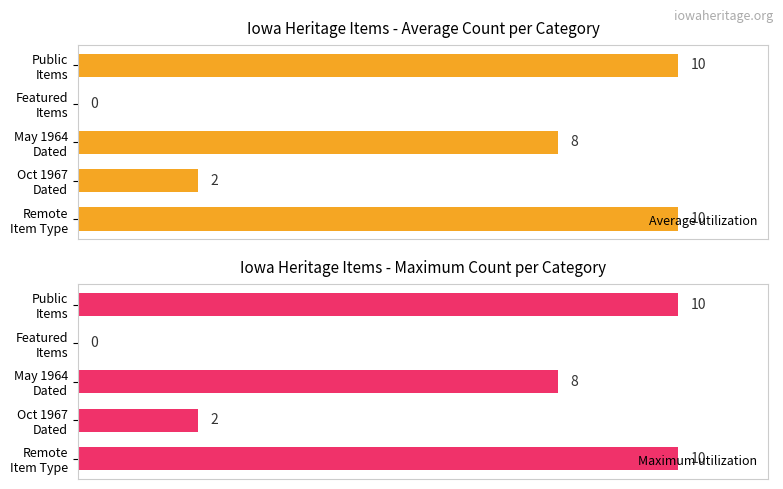

How many groups of bars are there?

5